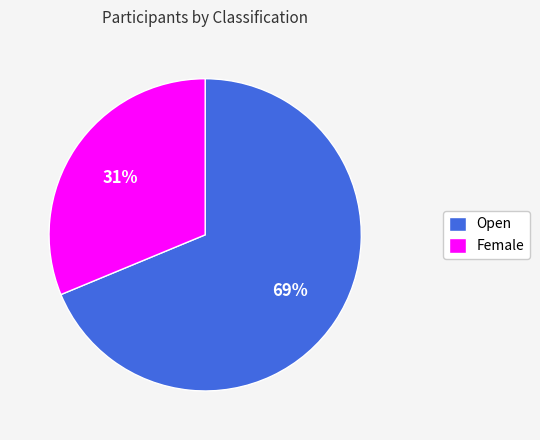

How many slices are in this pie chart?

2